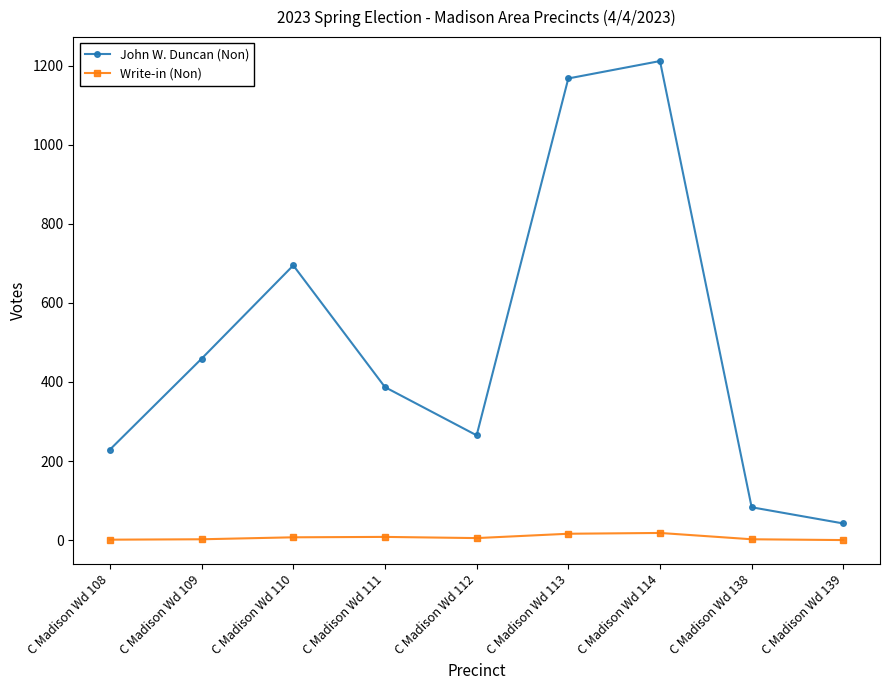

What is the value of the John W. Duncan (Non) point at the 1st from the left?

229